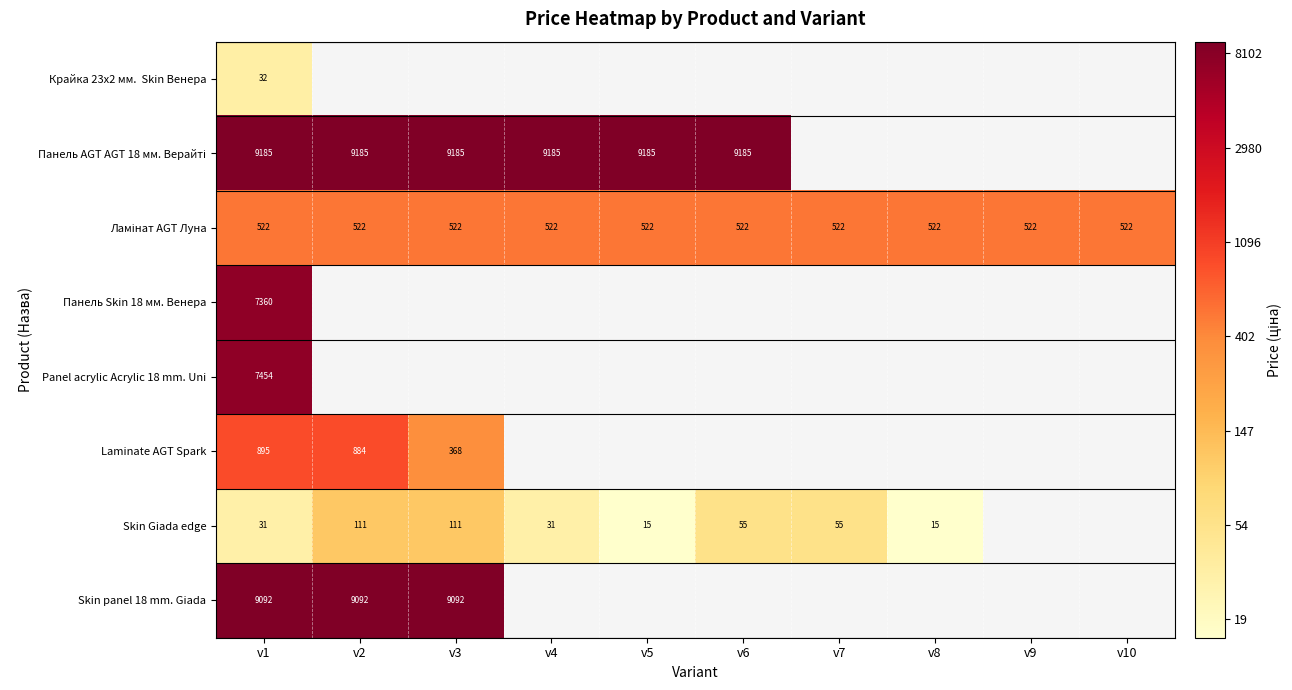

Which has a higher value, v3 or v6?

v6